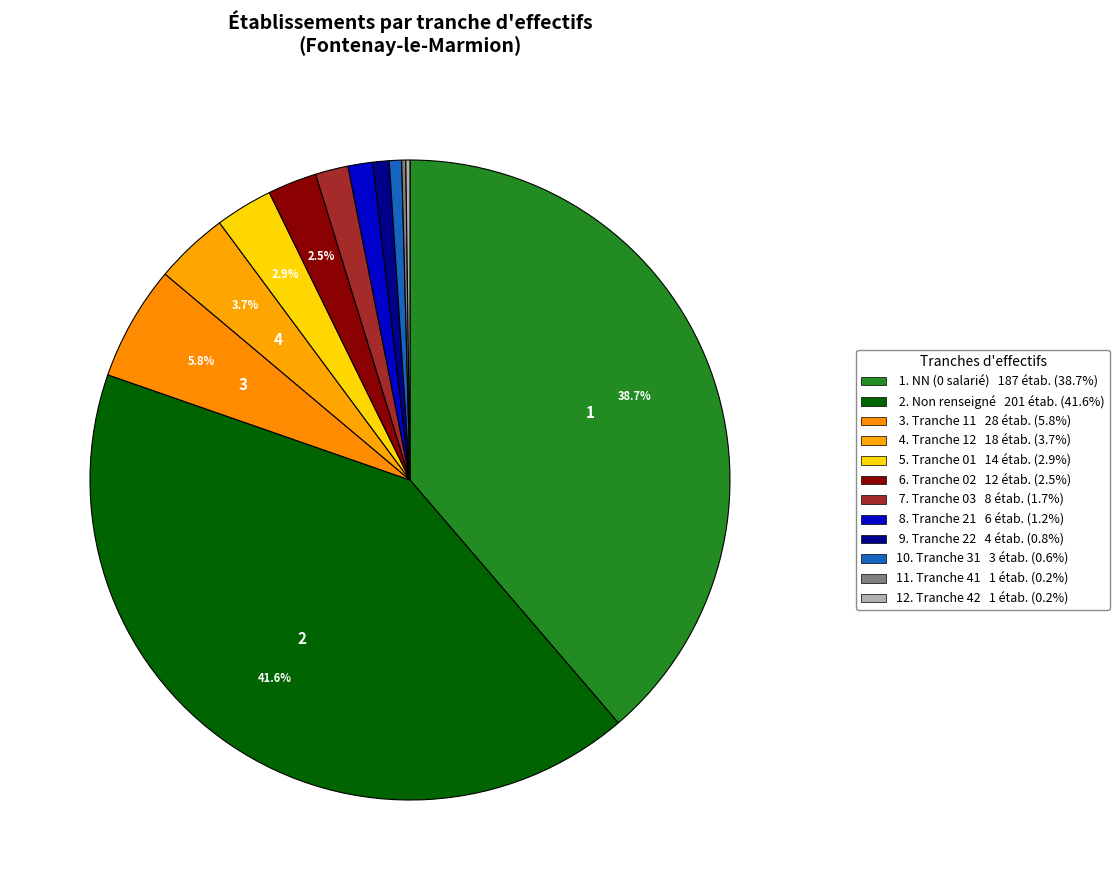

Is there a majority slice in this chart?

No